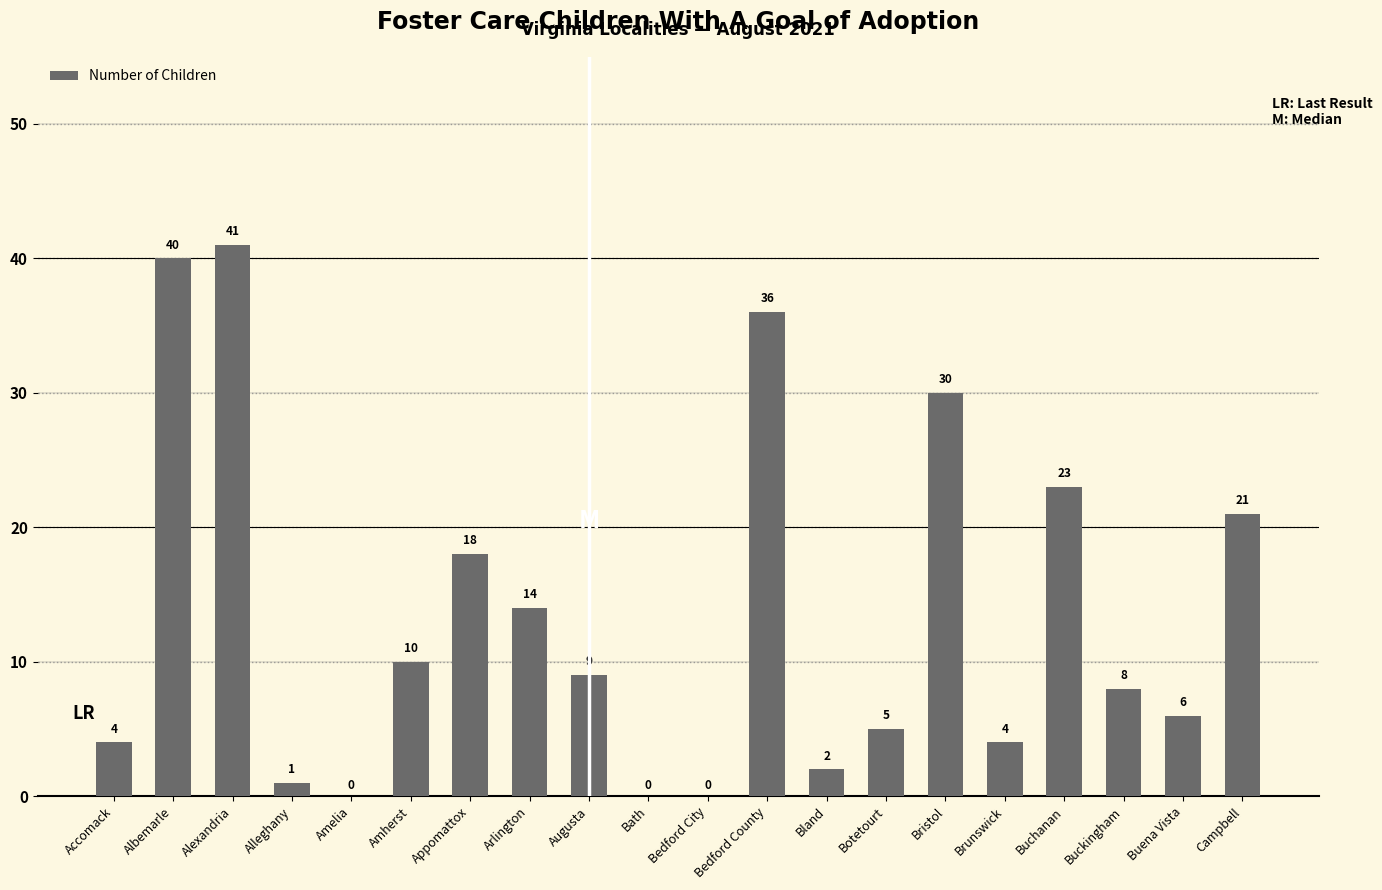

What is the difference between the values at Botetourt and Albemarle?

35